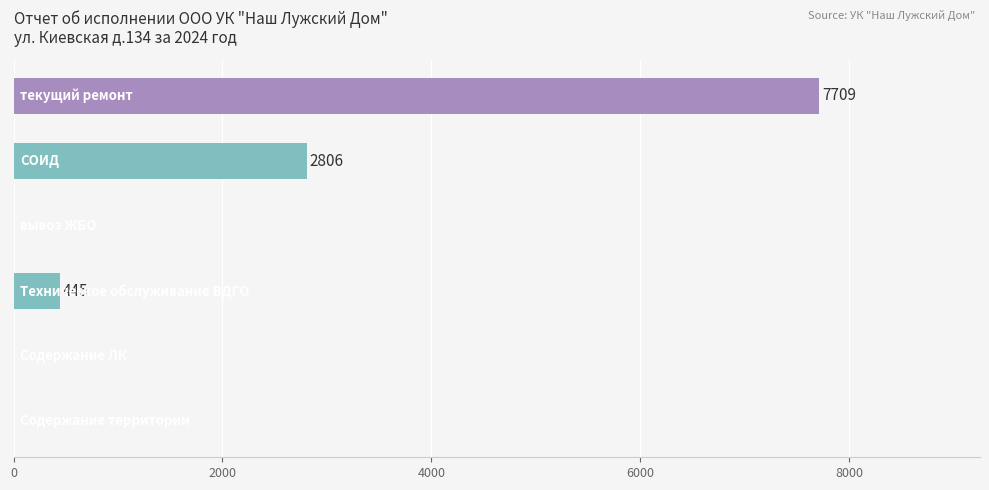

What is the greatest value displayed?

7709